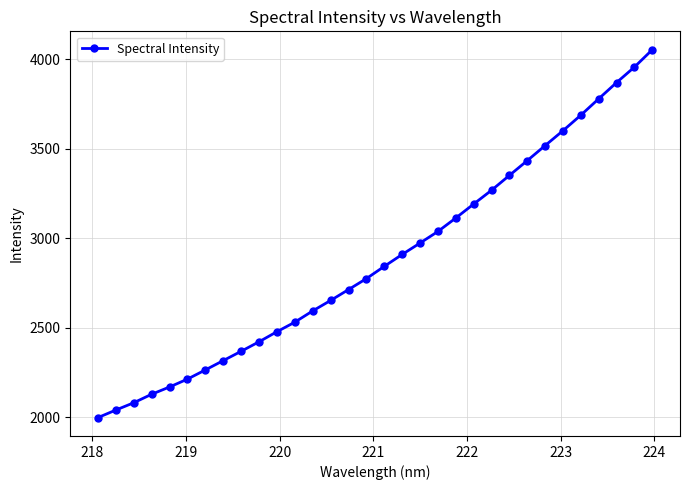

What is the difference between the maximum and minimum values?

2057.2